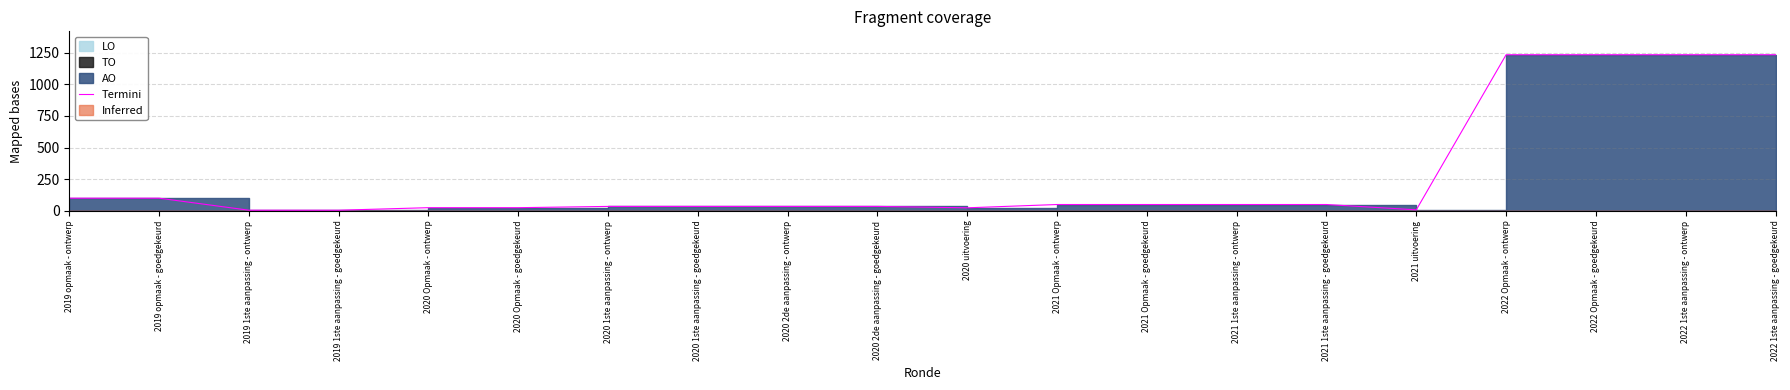

What is the difference between the maximum and minimum values?

1228